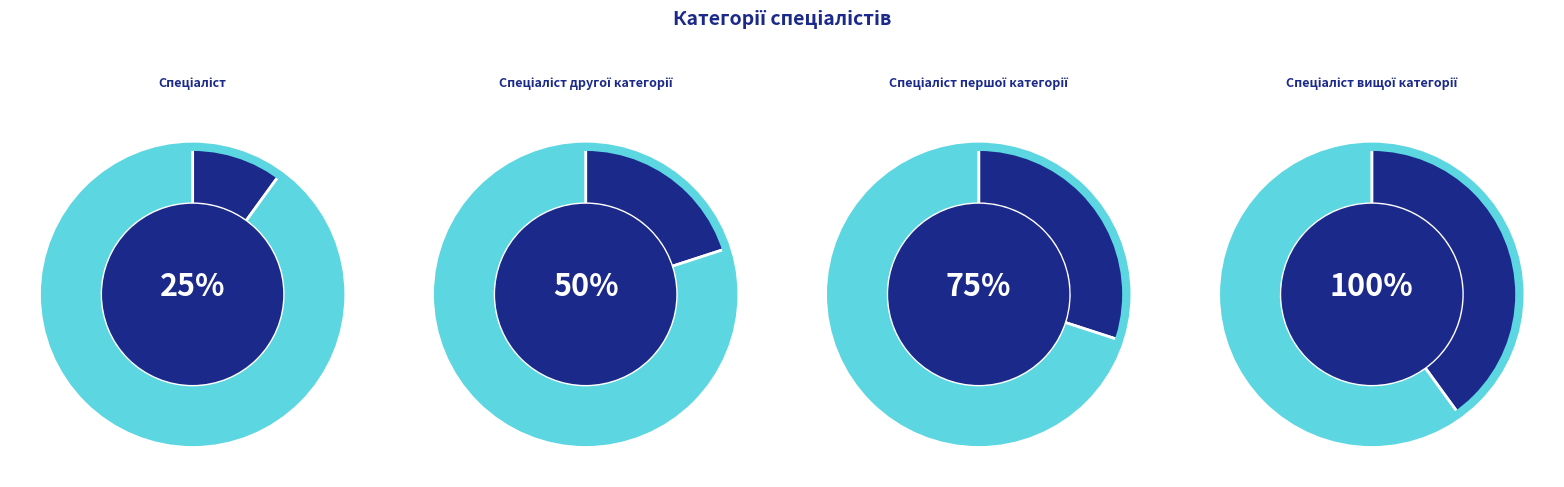

Do Спеціаліст другої категорії and Спеціаліст першої категорії together represent more than half of the pie?

No